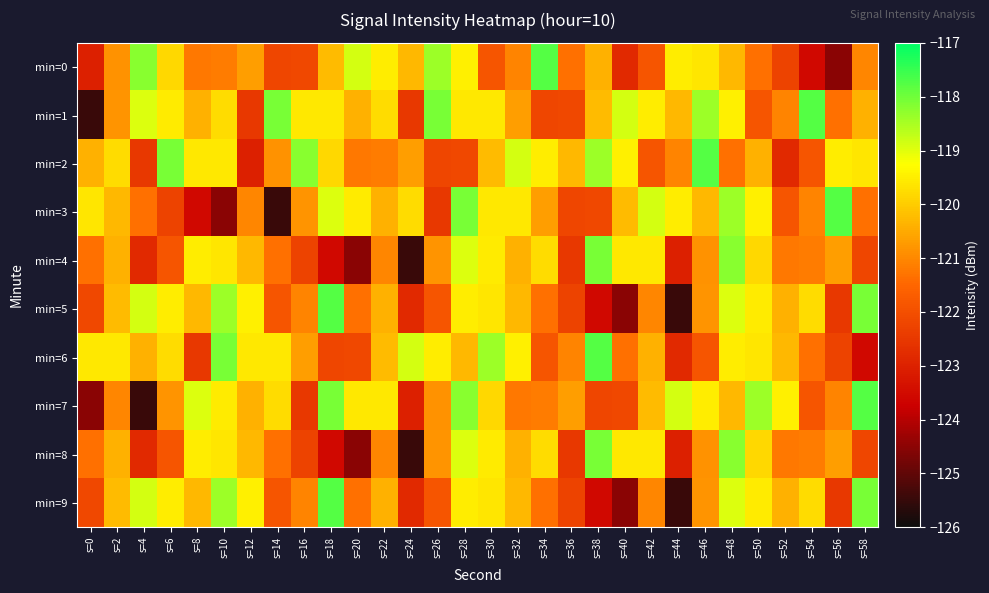

List the series in order of their peak value, highest first.

min=0, min=1, min=2, min=3, min=5, min=6, min=7, min=9, min=4, min=8